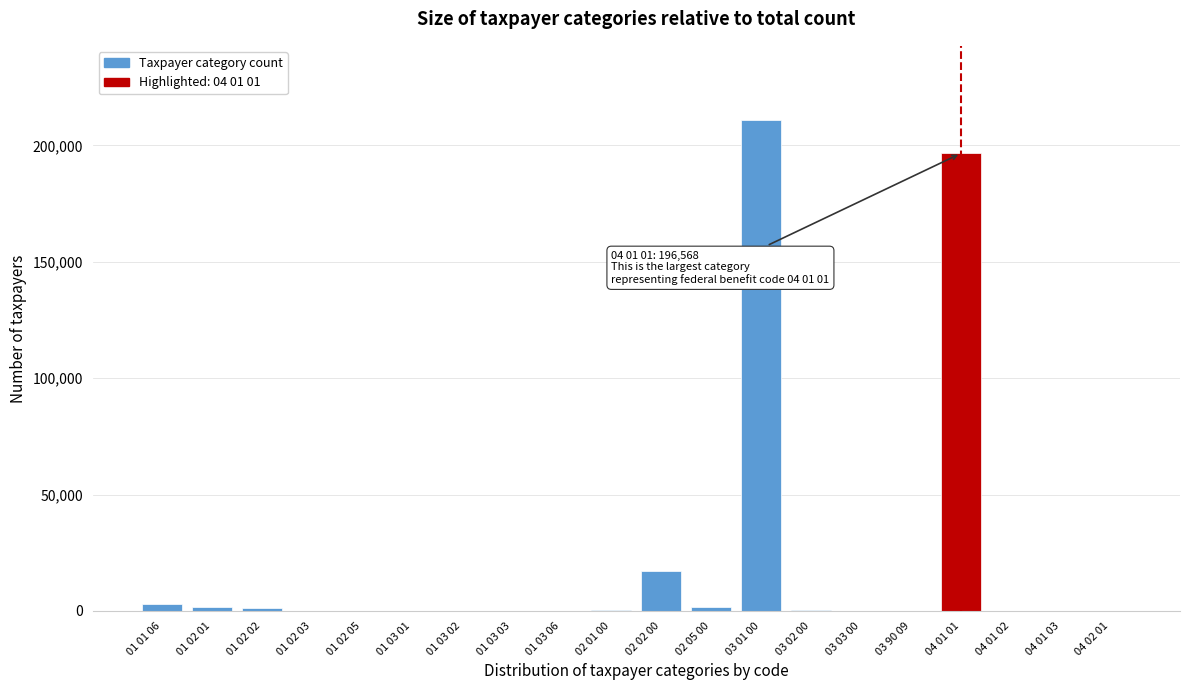

The chart shows a value of 17293 at 02 02 00. True or false?

True